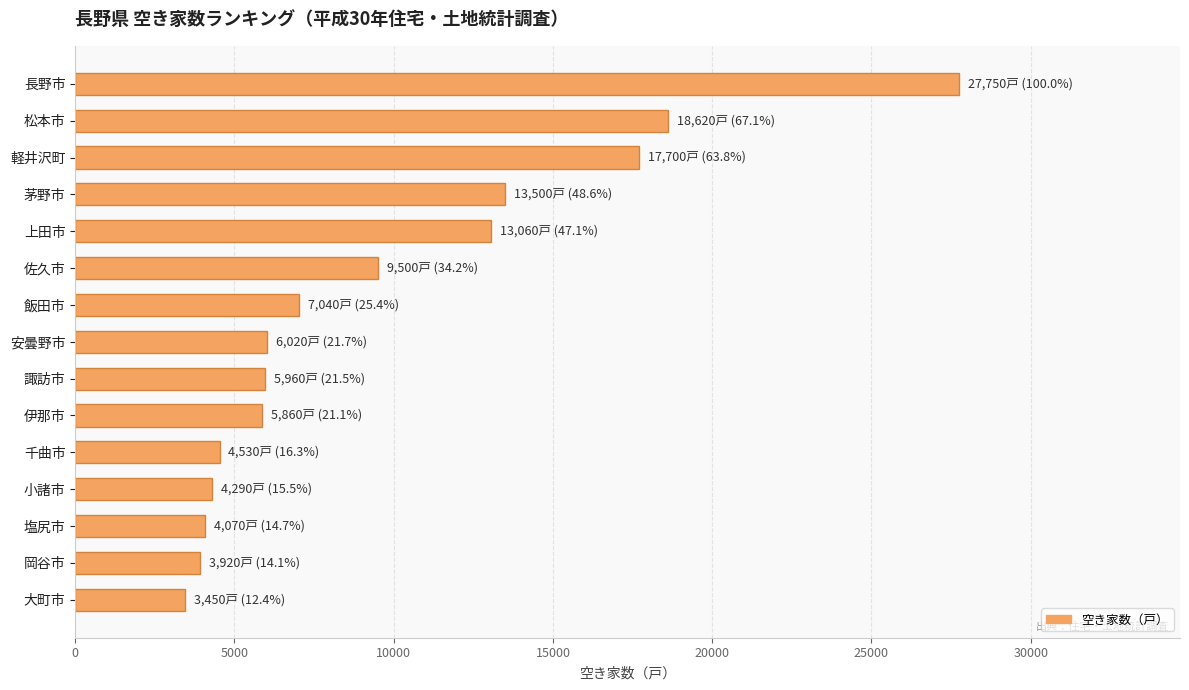

Is it true that the value at 塩尻市 is 4070?

True